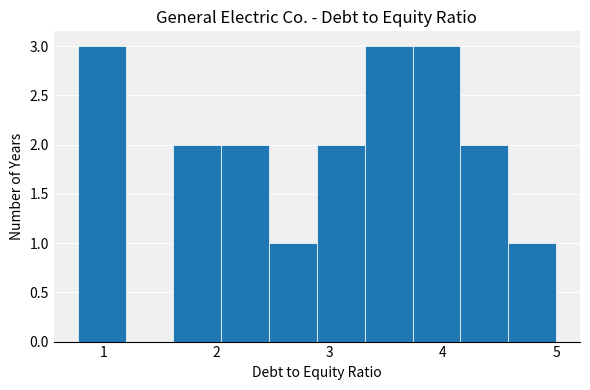

Reading left to right, transcribe this chart: for each bar, give the range it covers on the x-axis and its height. Neither the bar edges nor the heights are printed on the chart, so give them approximately, as read against the axes.

0.8 to 1.2: 3
1.2 to 1.6: 0
1.6 to 2.0: 2
2.0 to 2.5: 2
2.5 to 2.9: 1
2.9 to 3.3: 2
3.3 to 3.7: 3
3.7 to 4.2: 3
4.2 to 4.6: 2
4.6 to 5.0: 1